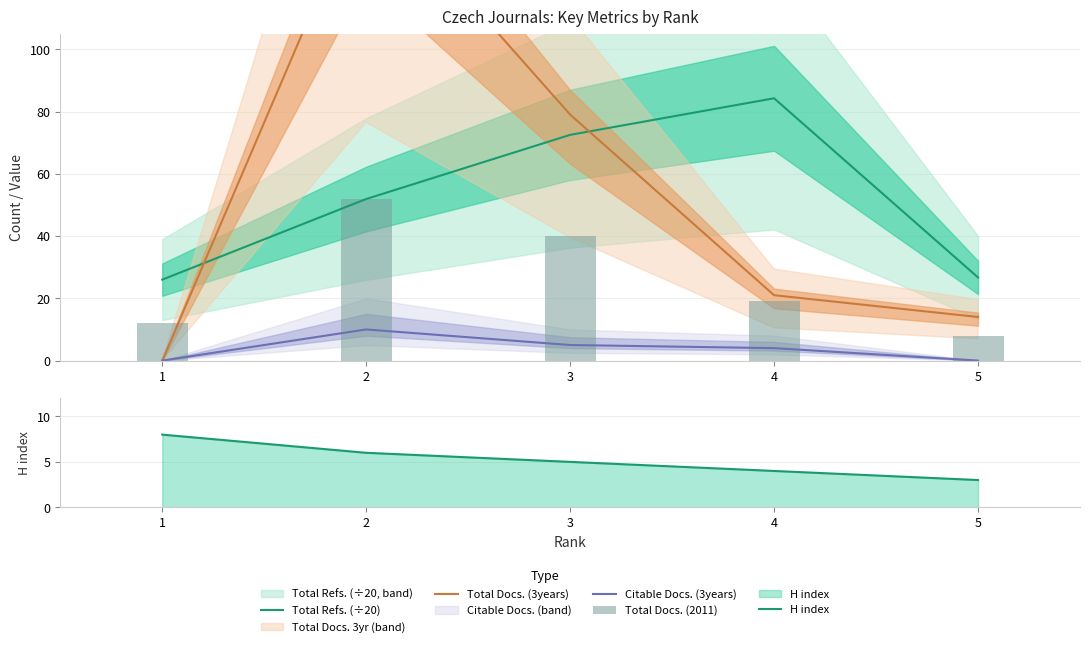

What is the lowest value of the Total Refs. (÷20) series?

26.0